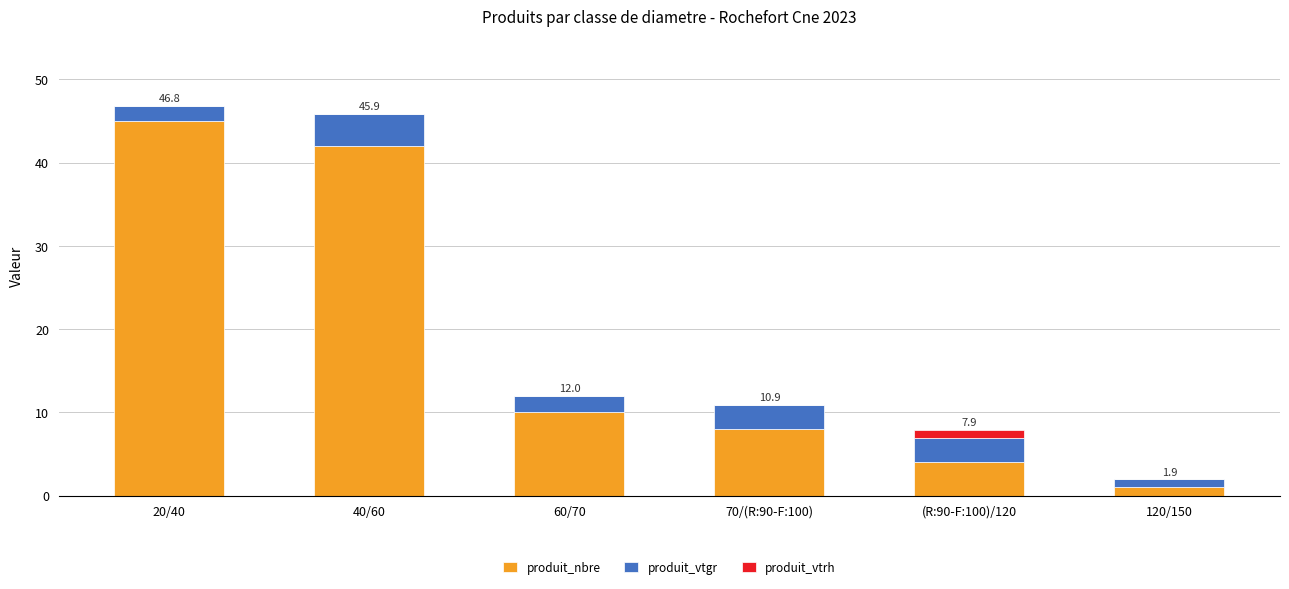

What is the total value across all series at 20/40?

46.8